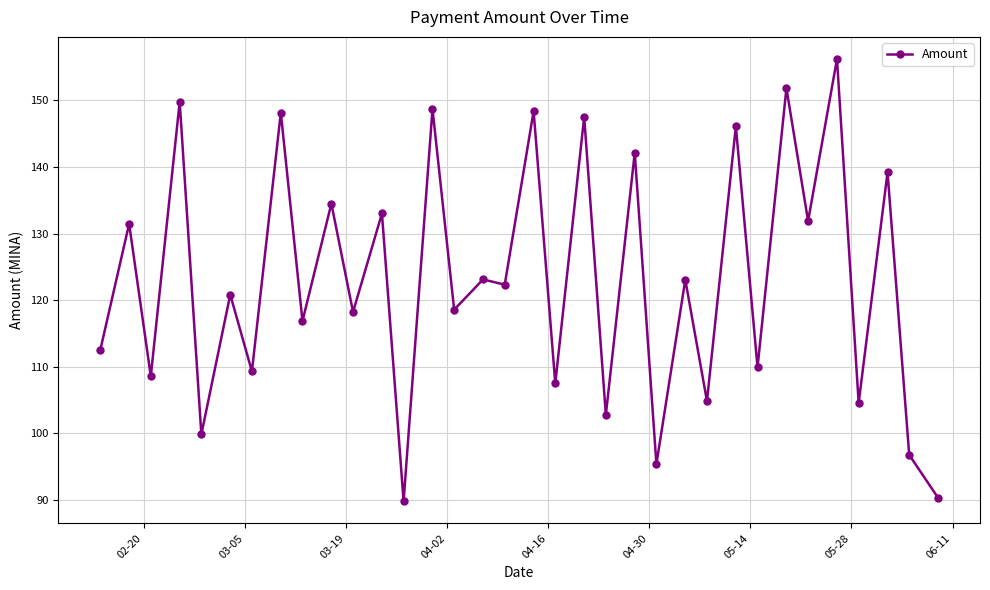

True or false: the data has more than 0 interior local peaks.

True